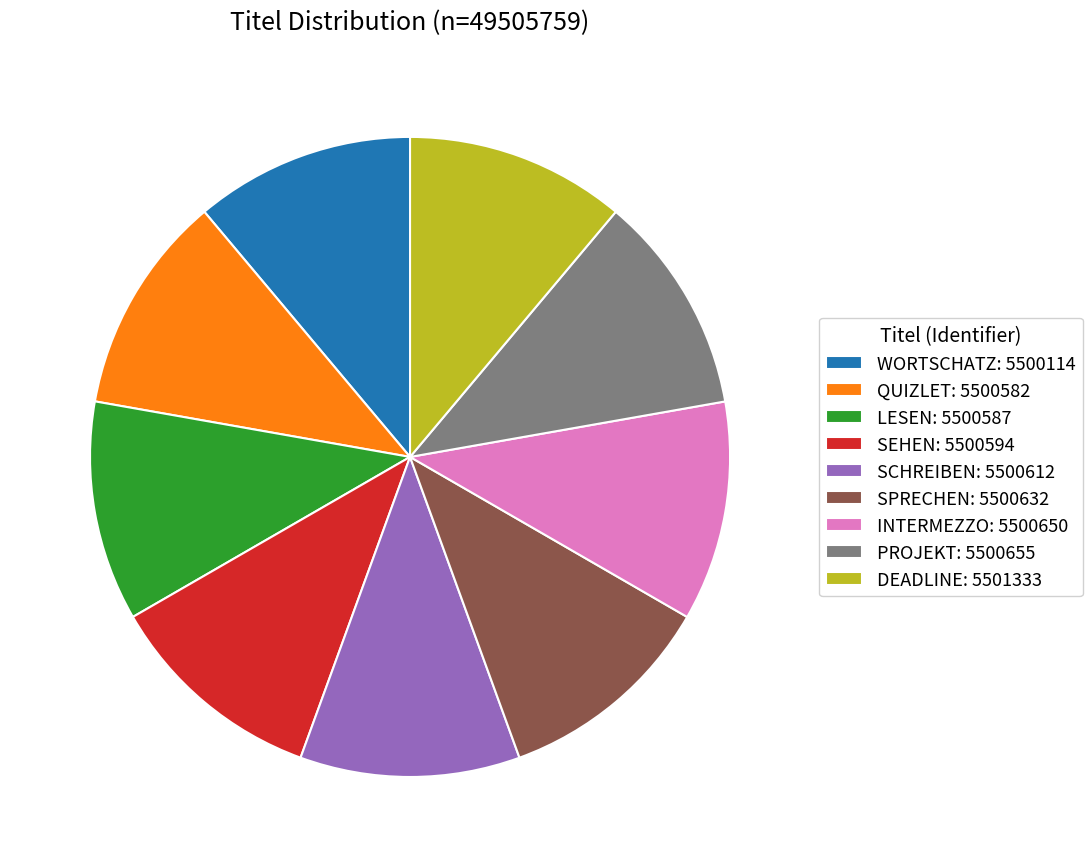

Combined, do WORTSCHATZ and SCHREIBEN account for over 50%?

No